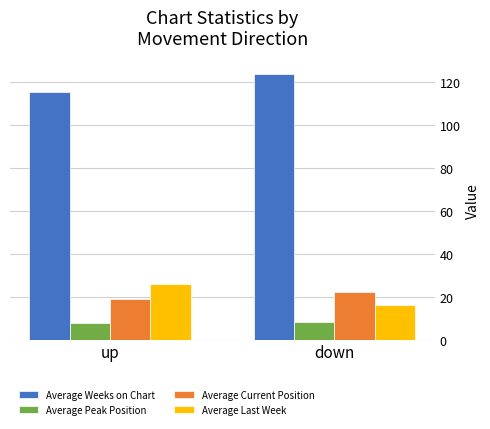

How many groups of bars are there?

2